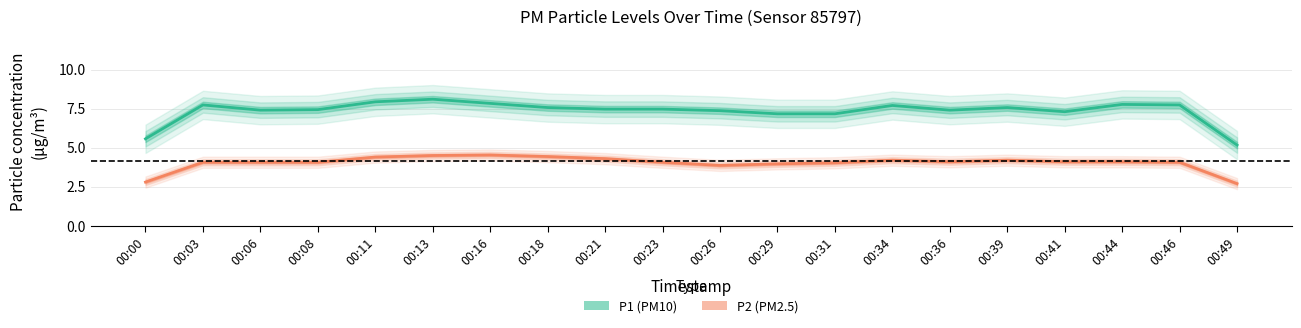

What is the difference between the second highest and minimum values in the P2 (PM2.5) series?

1.8